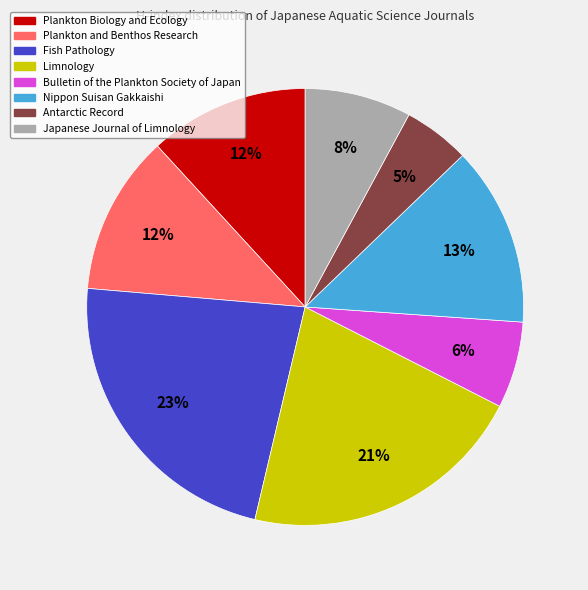

Which category has the smallest portion of the pie?

Antarctic Record